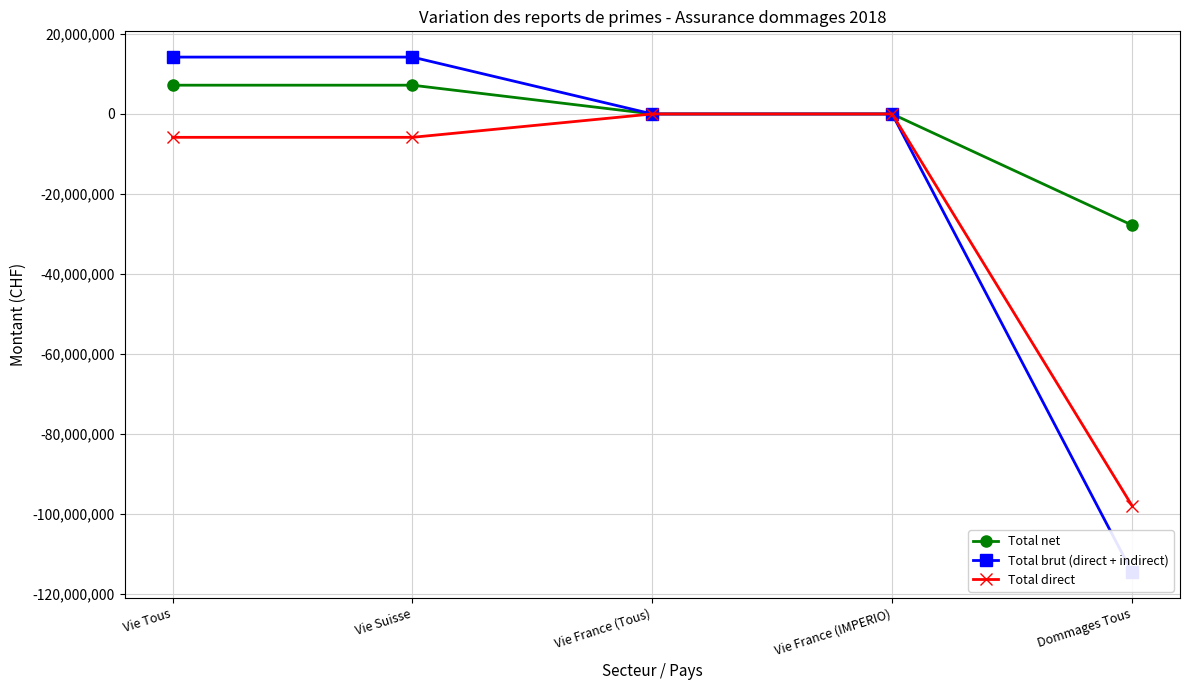

Reading right to left, what are all the values shown in this chart?

Total net: -27792923	-910	-910	7191338	7190428
Total brut (direct + indirect): -114551624	-910	-910	14214678	14213768
Total direct: -97917821	-910	-910	-5843149	-5844059